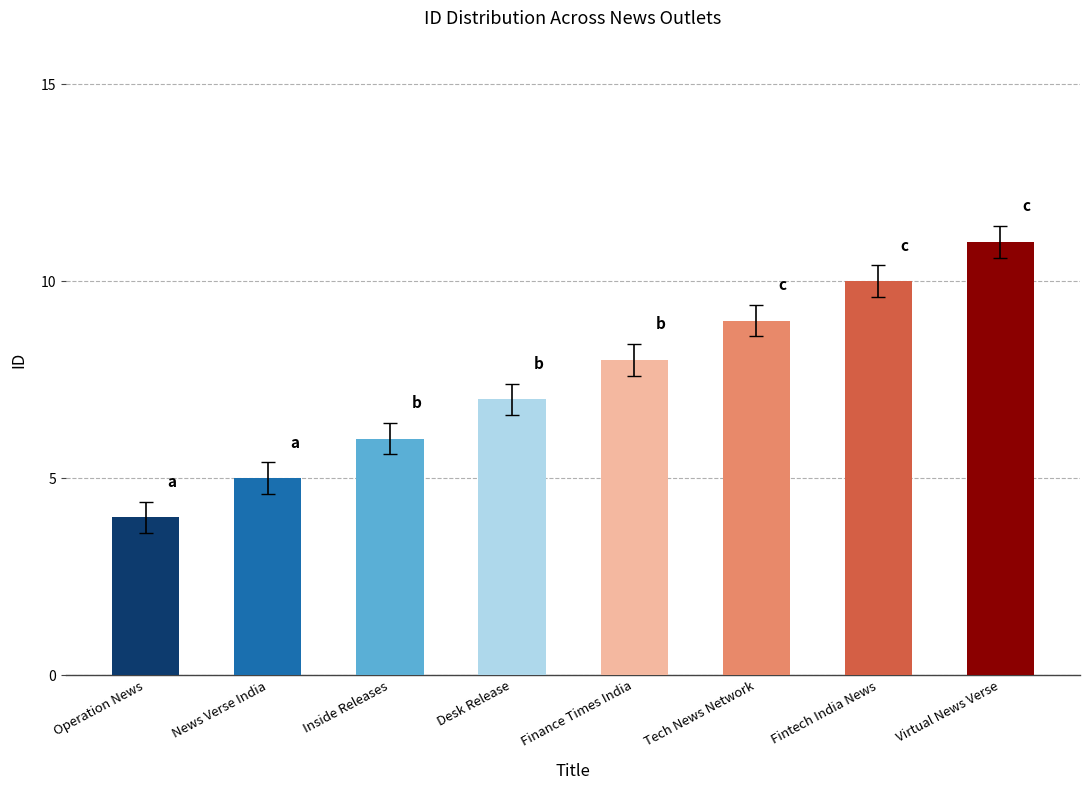

Rank the categories by value from lowest to highest.

Operation News, News Verse India, Inside Releases, Desk Release, Finance Times India, Tech News Network, Fintech India News, Virtual News Verse